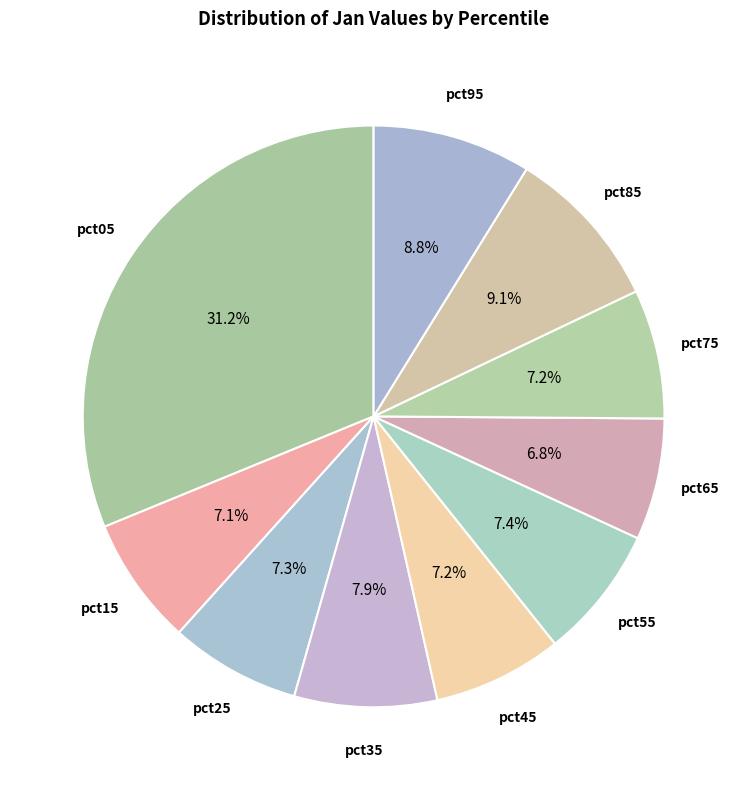

How many segments does this pie chart have?

10